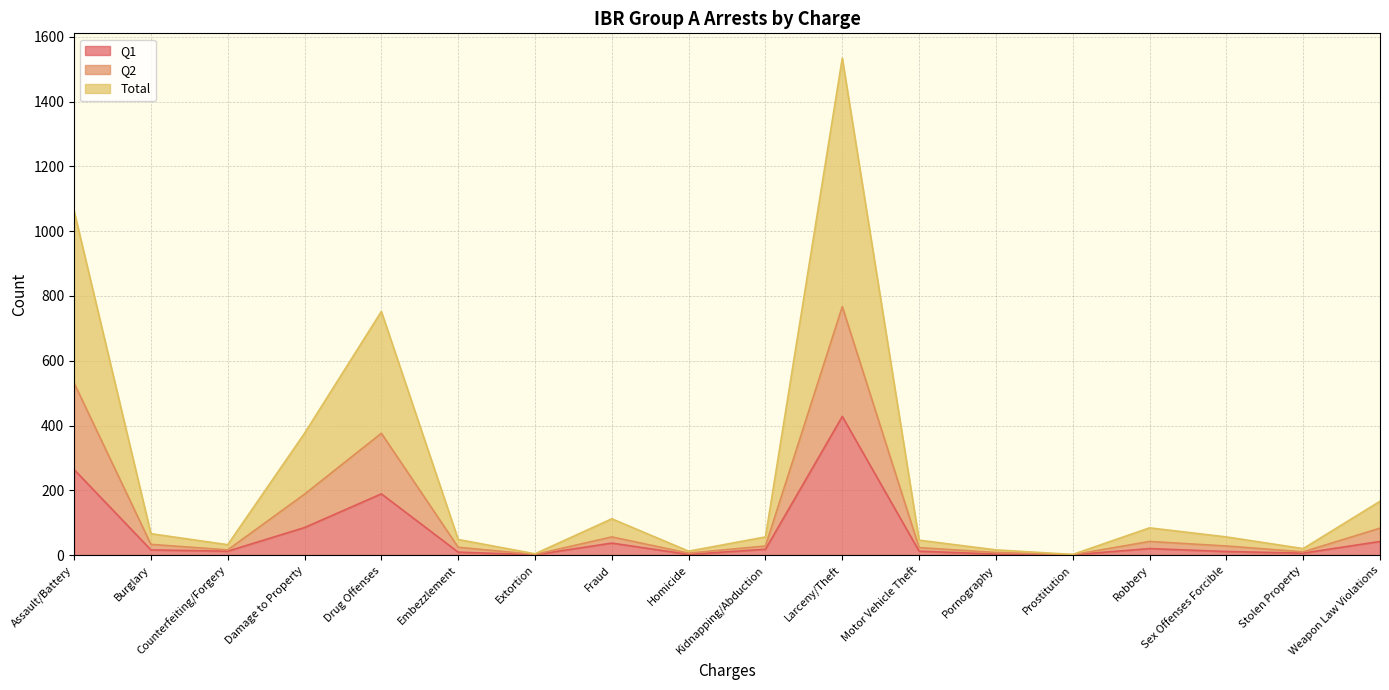

At which label does Q2 reach its peak?

Larceny/Theft